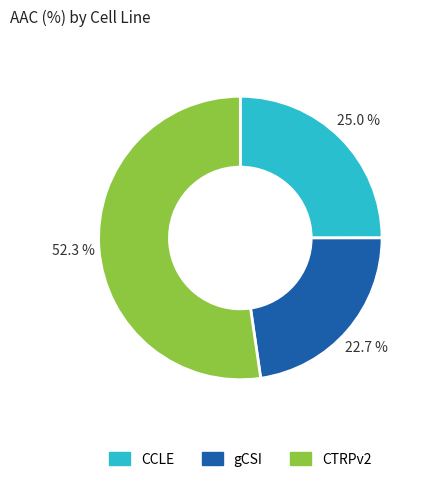

Combined, do gCSI and CTRPv2 account for over 50%?

Yes